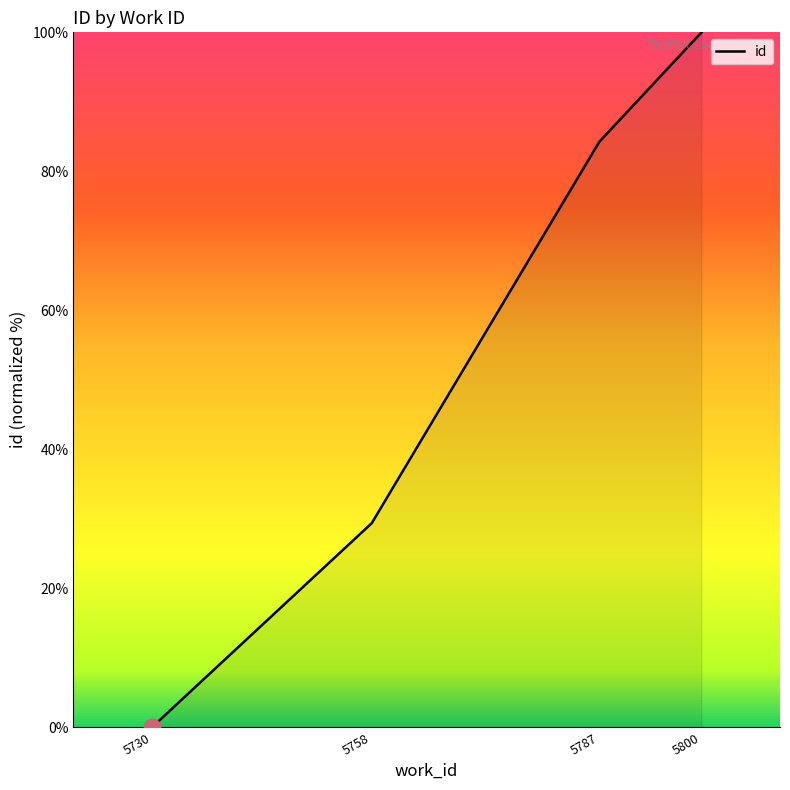

Reading right to left, list all the values displayed in this chart.

100.0	84.3	29.4	0.0